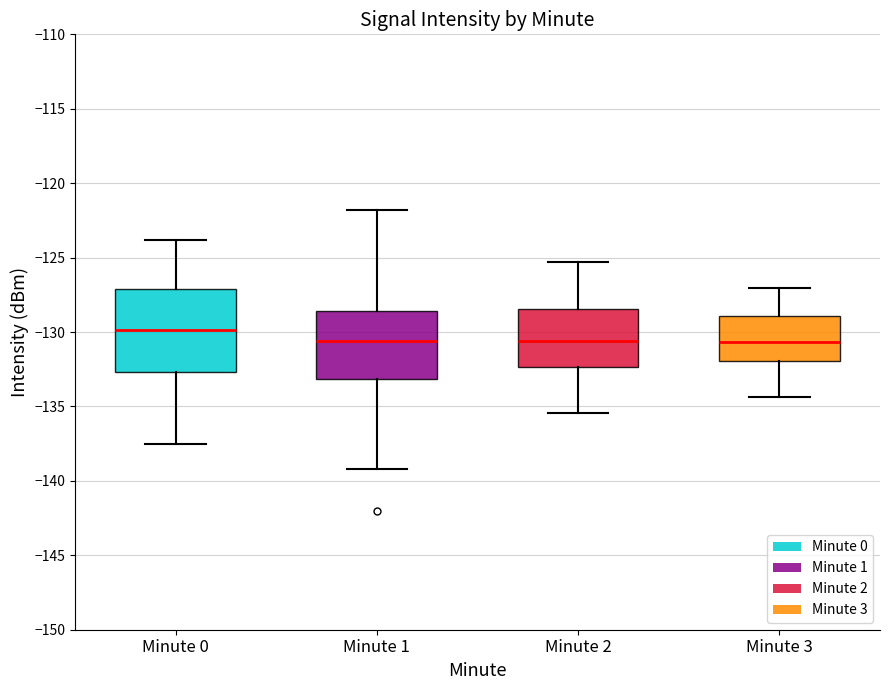

Reading left to right, transcribe this box plot: for each box, give where its median line is, the range the box spans, and where its two whiskers end, as read against the y-axis. The values are not printed on the chart, so give them approximately, as read against the axis.

Minute 0: median -130.0, box -132.5 to -127.0, whiskers -137.5 to -124.0
Minute 1: median -130.5, box -133.0 to -128.5, whiskers -139.0 to -122.0
Minute 2: median -130.5, box -132.5 to -128.5, whiskers -135.5 to -125.5
Minute 3: median -130.5, box -132.0 to -129.0, whiskers -134.5 to -127.0